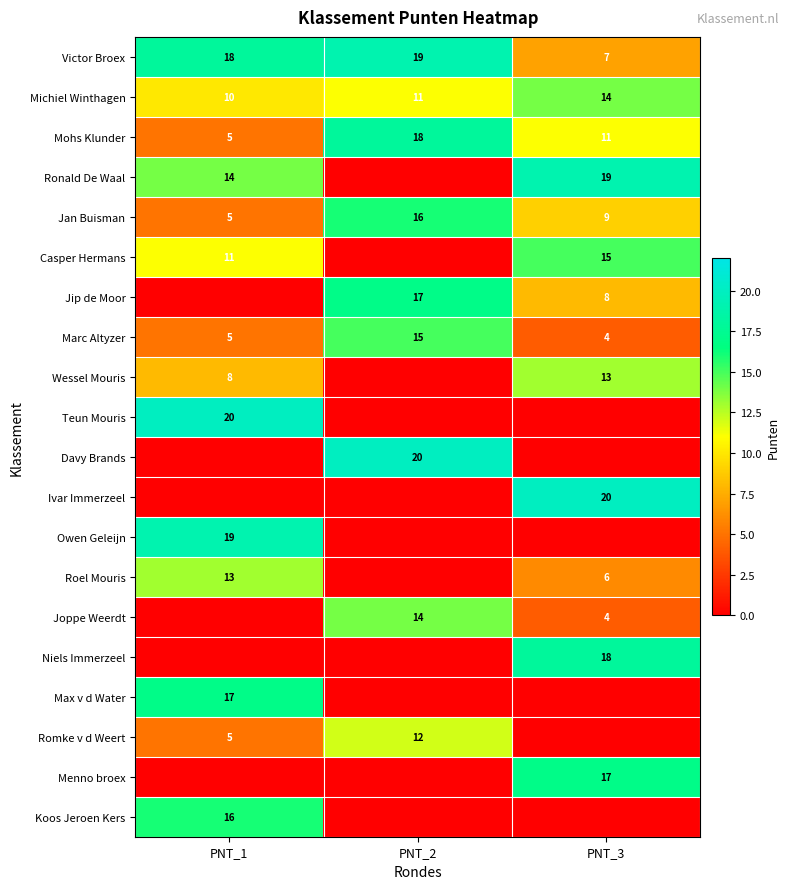

How many data points does each series have?

3